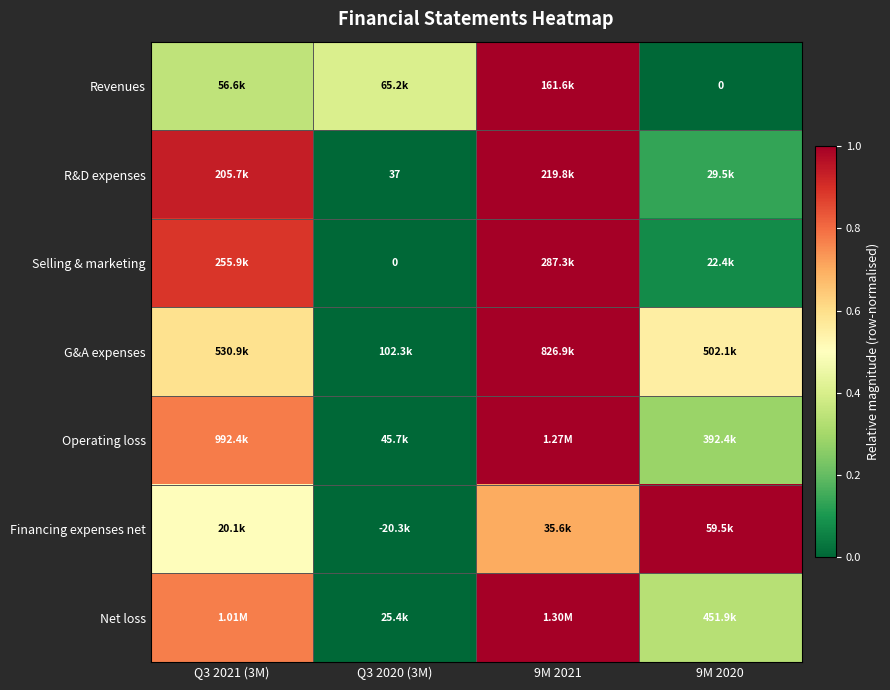

What is the average value of the Selling & marketing series?

0.5